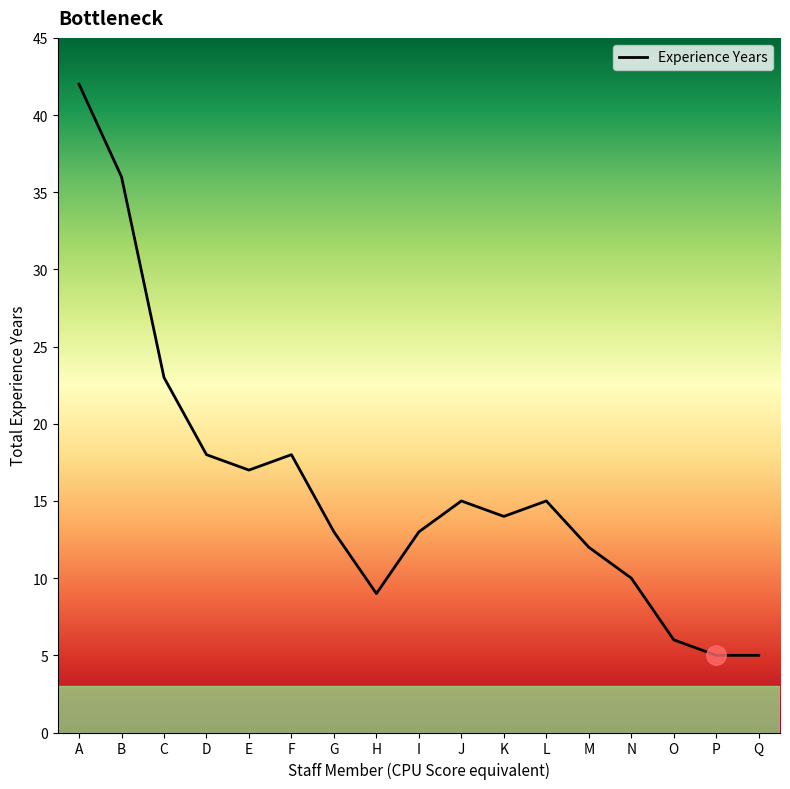

At which category does the data reach its first local peak?

F